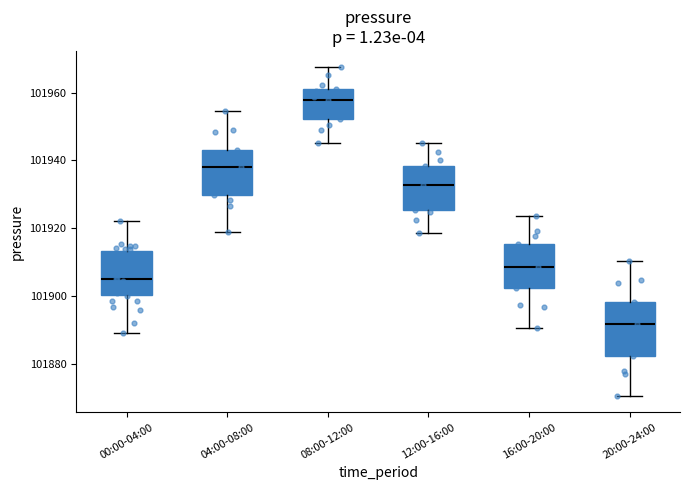

Reading left to right, transcribe this box plot: for each box, give where its median line is, the range the box spans, and where its two whiskers end, as read against the y-axis. The values are not printed on the chart, so give them approximately, as read against the axis.

00:00-04:00: median 101906, box 101900 to 101914, whiskers 101890 to 101922
04:00-08:00: median 101938, box 101930 to 101944, whiskers 101918 to 101954
08:00-12:00: median 101958, box 101952 to 101962, whiskers 101946 to 101968
12:00-16:00: median 101932, box 101926 to 101938, whiskers 101918 to 101946
16:00-20:00: median 101908, box 101902 to 101916, whiskers 101890 to 101924
20:00-24:00: median 101892, box 101882 to 101898, whiskers 101870 to 101910